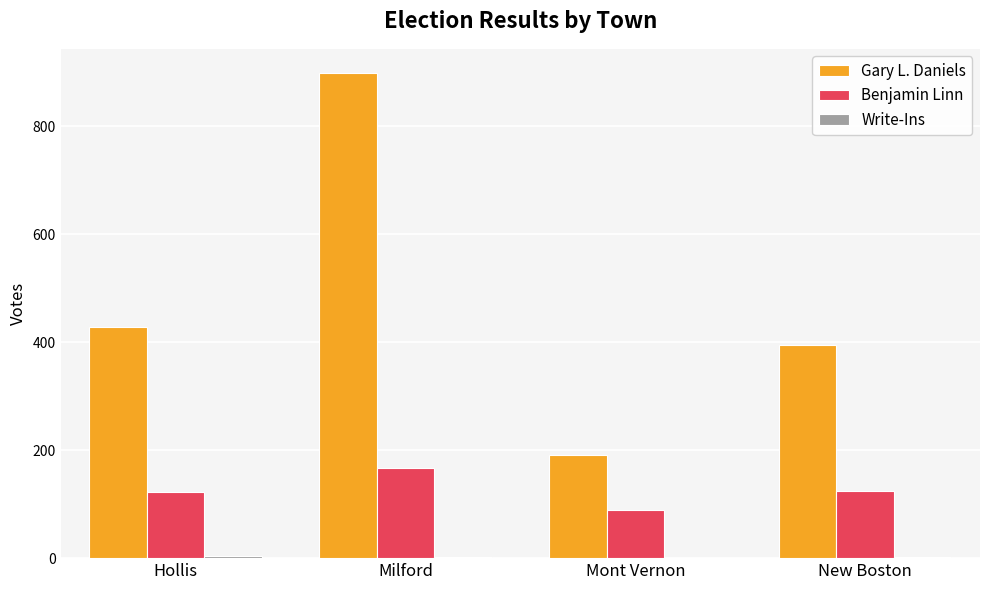

Which category has the highest value in the Benjamin Linn series?

Milford